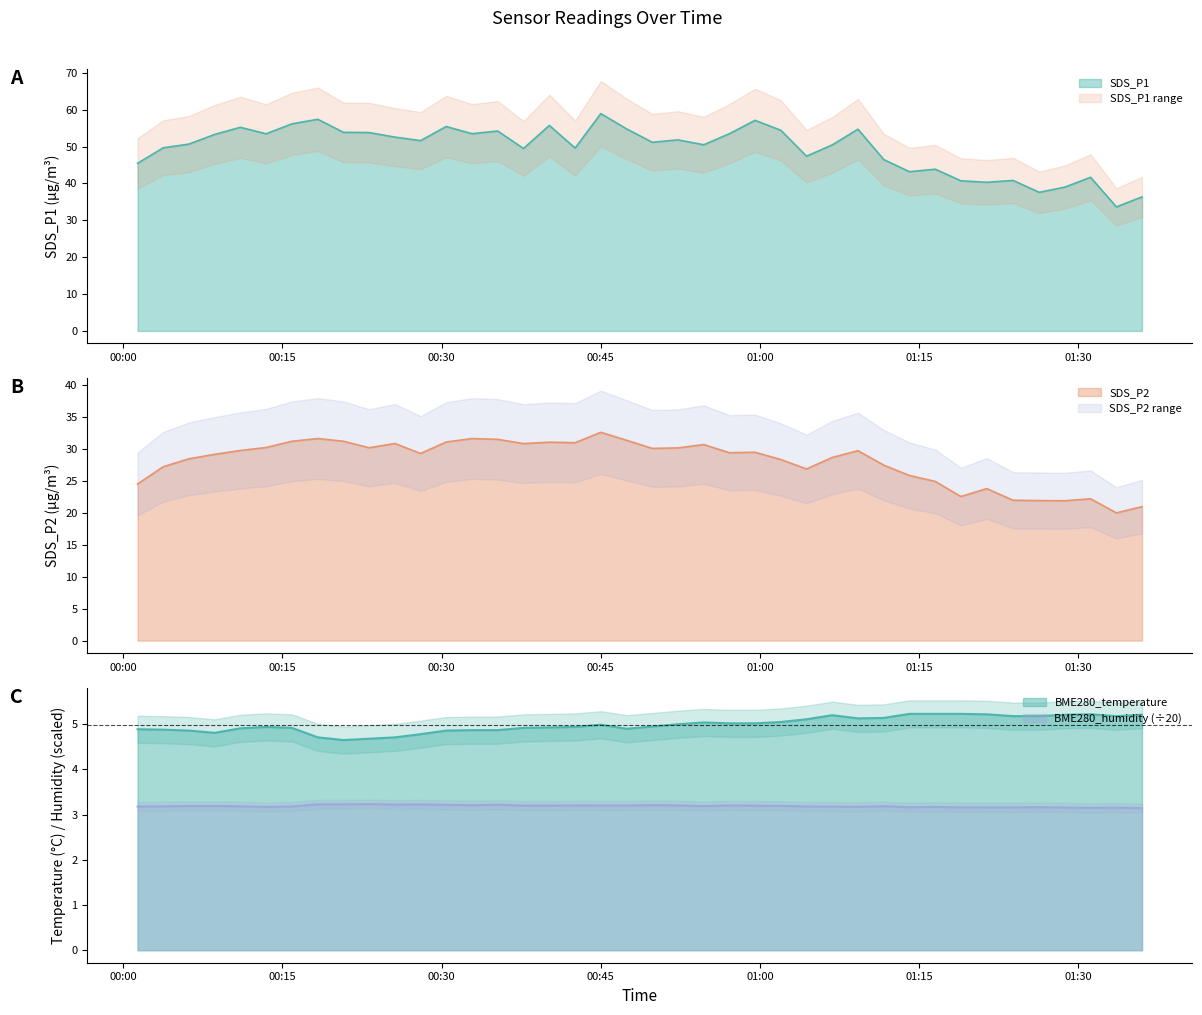

What is the minimum value shown in the chart?

3.1